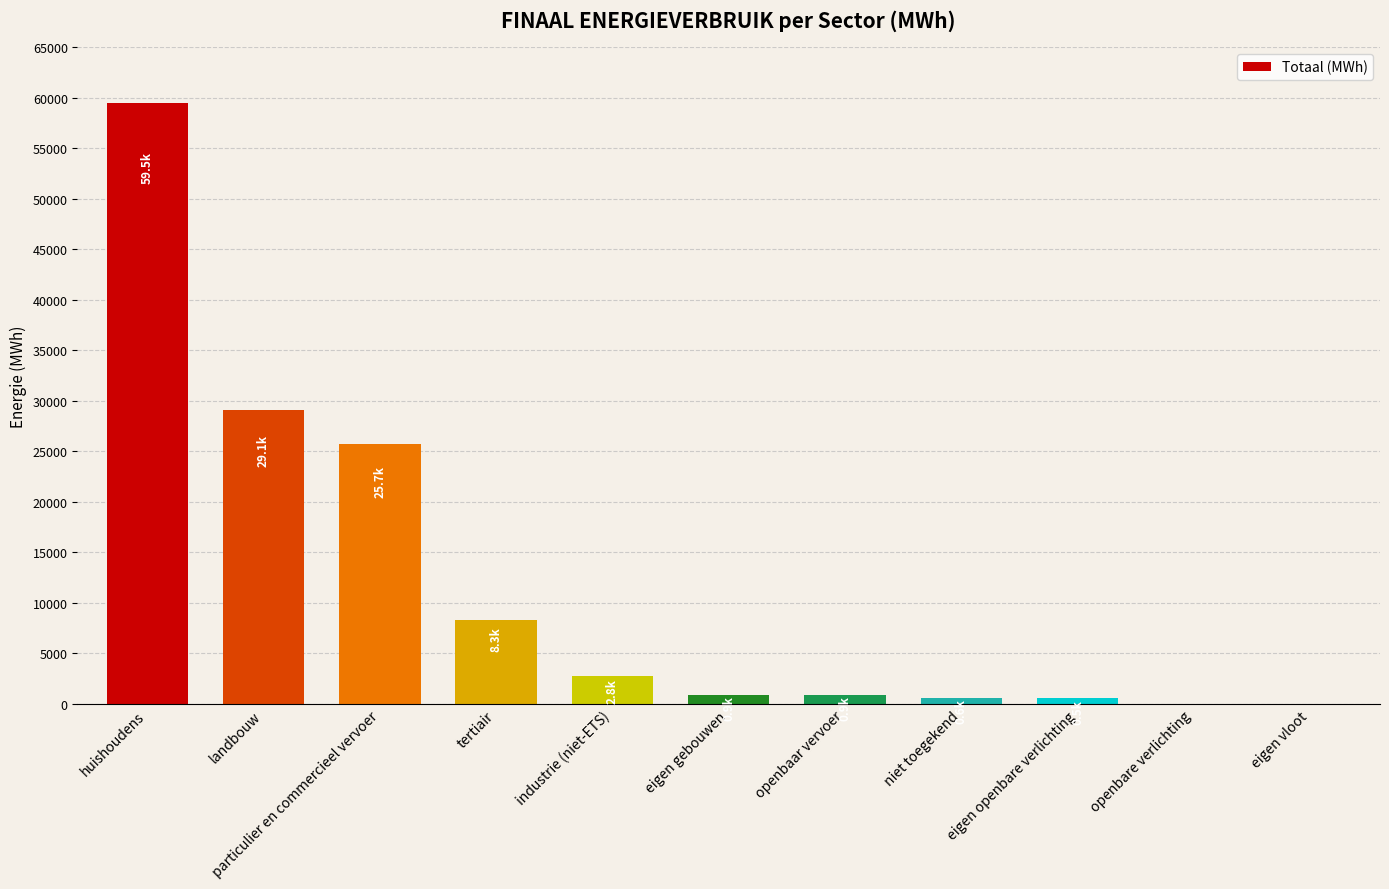

Between openbare verlichting and tertiair, which is larger?

tertiair